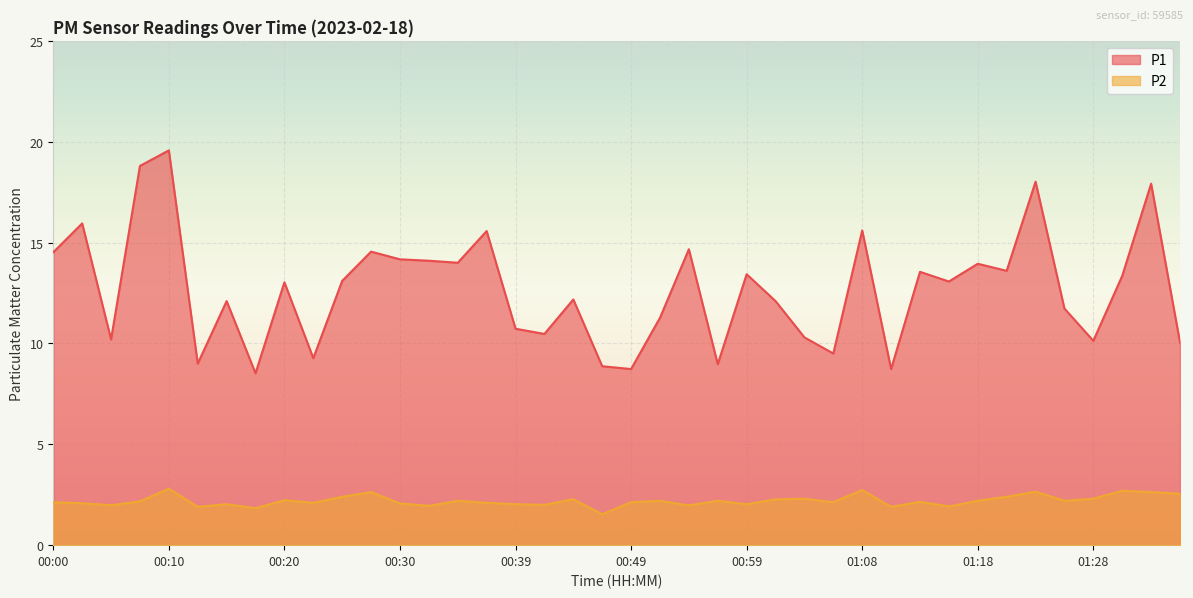

Rank the categories by P1 value from lowest to highest.

00:17, 00:49, 01:11, 00:47, 00:56, 00:13, 00:22, 01:06, 01:35, 01:28, 00:05, 01:03, 00:42, 00:39, 00:51, 01:25, 00:15, 01:01, 00:44, 00:20, 01:16, 00:25, 01:30, 00:59, 01:13, 01:20, 01:18, 00:34, 00:32, 00:30, 00:00, 00:27, 00:54, 00:37, 01:08, 00:03, 01:33, 01:23, 00:08, 00:10